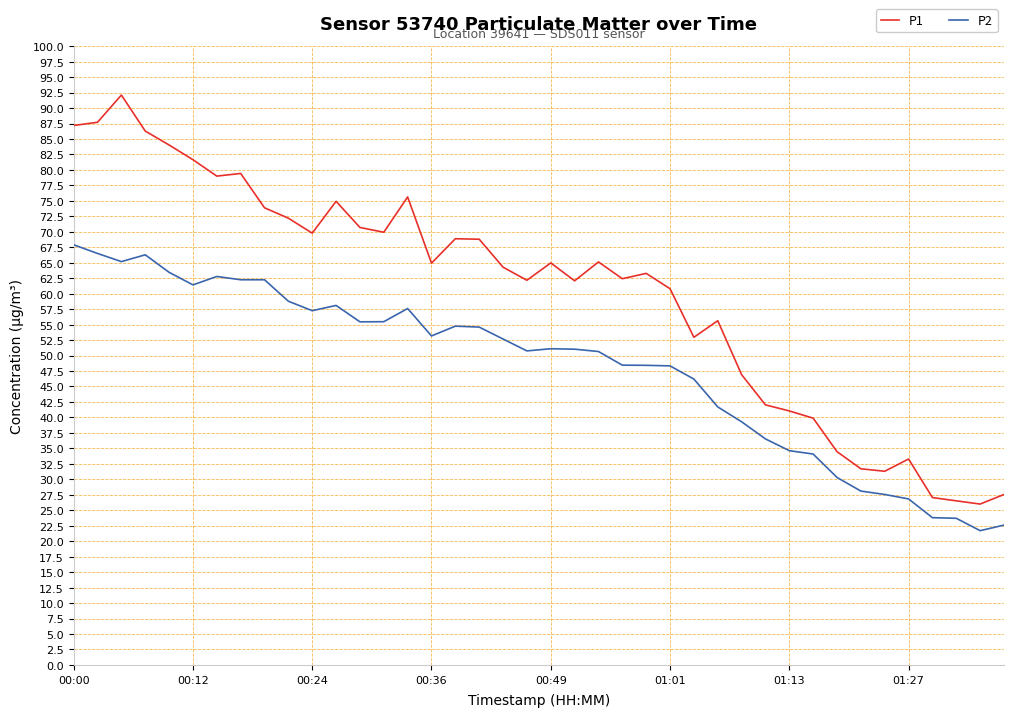

What is the difference between the maximum and minimum values in the P2 series?

46.2